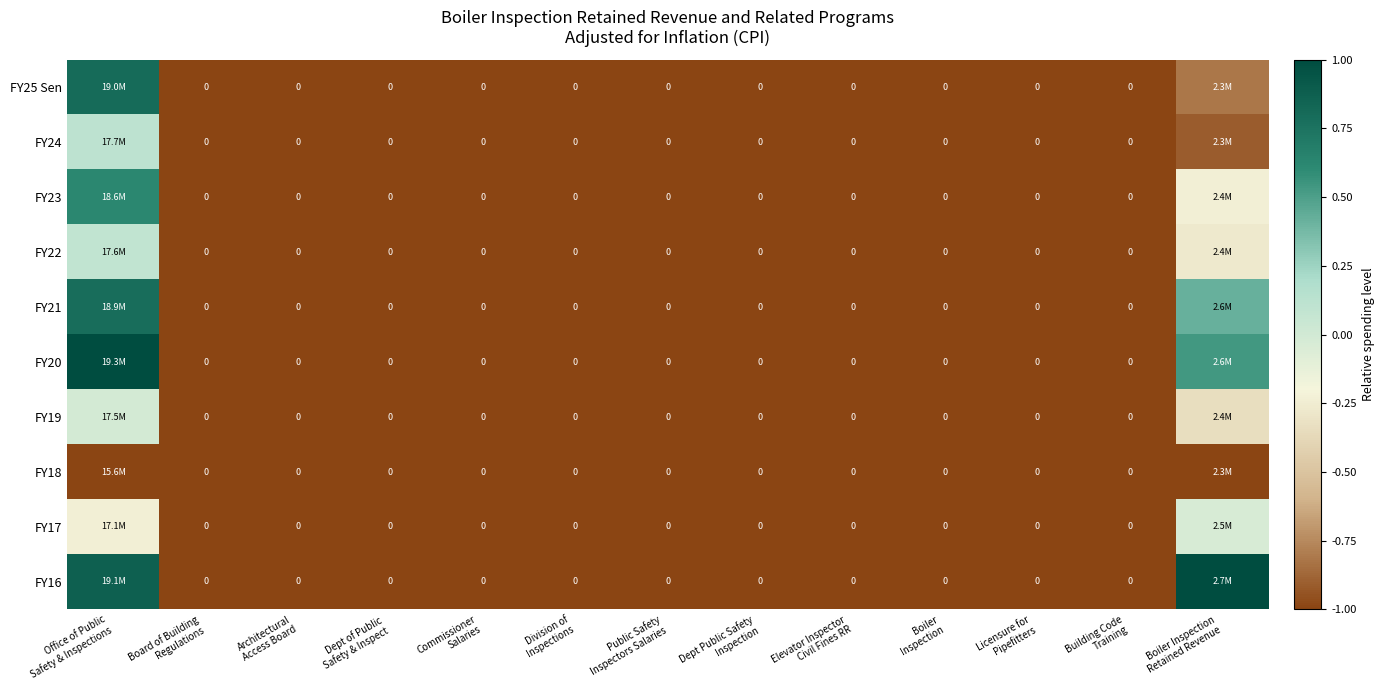

How many values in FY25 Sen are below zero?

12